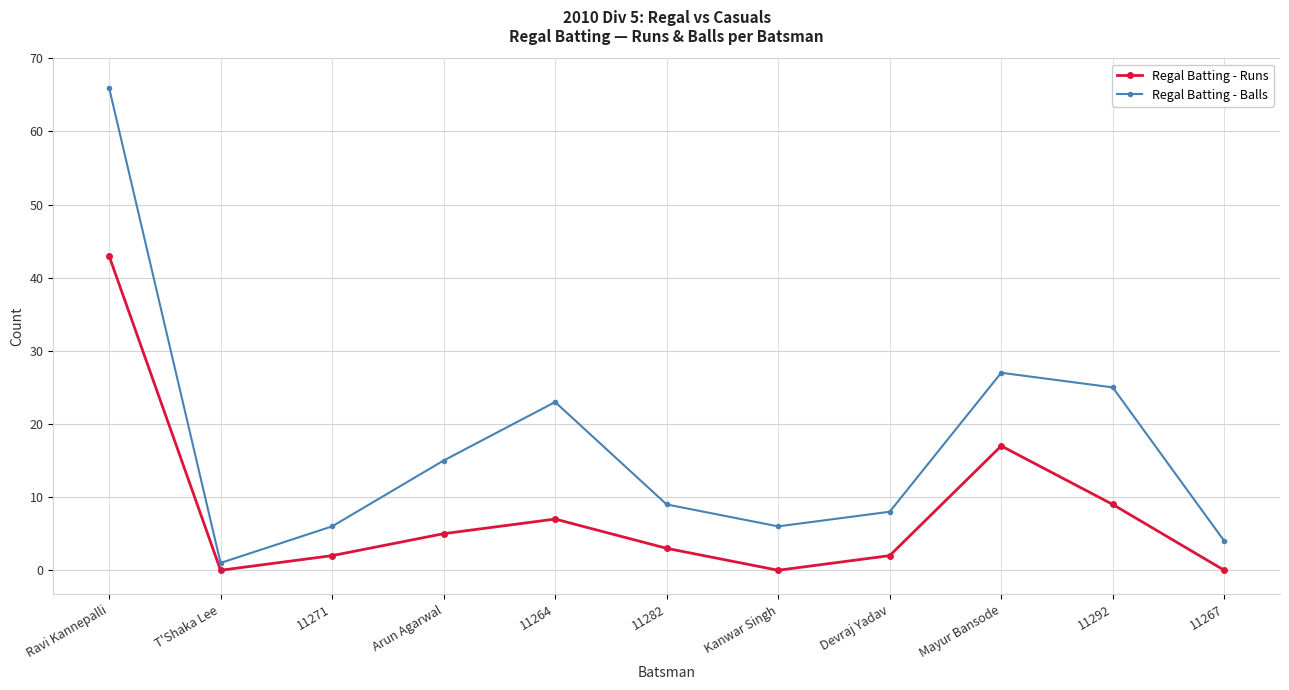

True or false: Regal Batting - Balls and Regal Batting - Runs cross at least once.

False